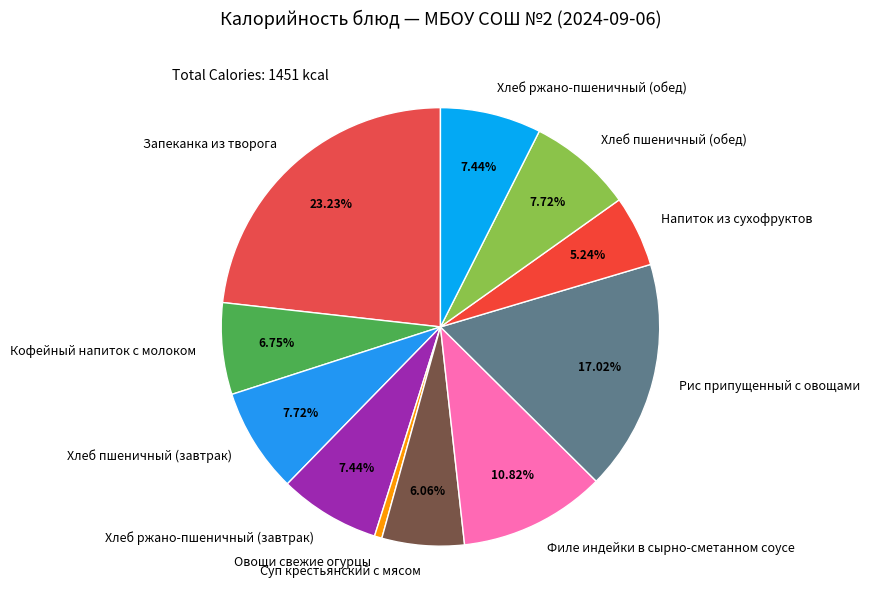

To the nearest percent, what is the average slice percentage?

9%